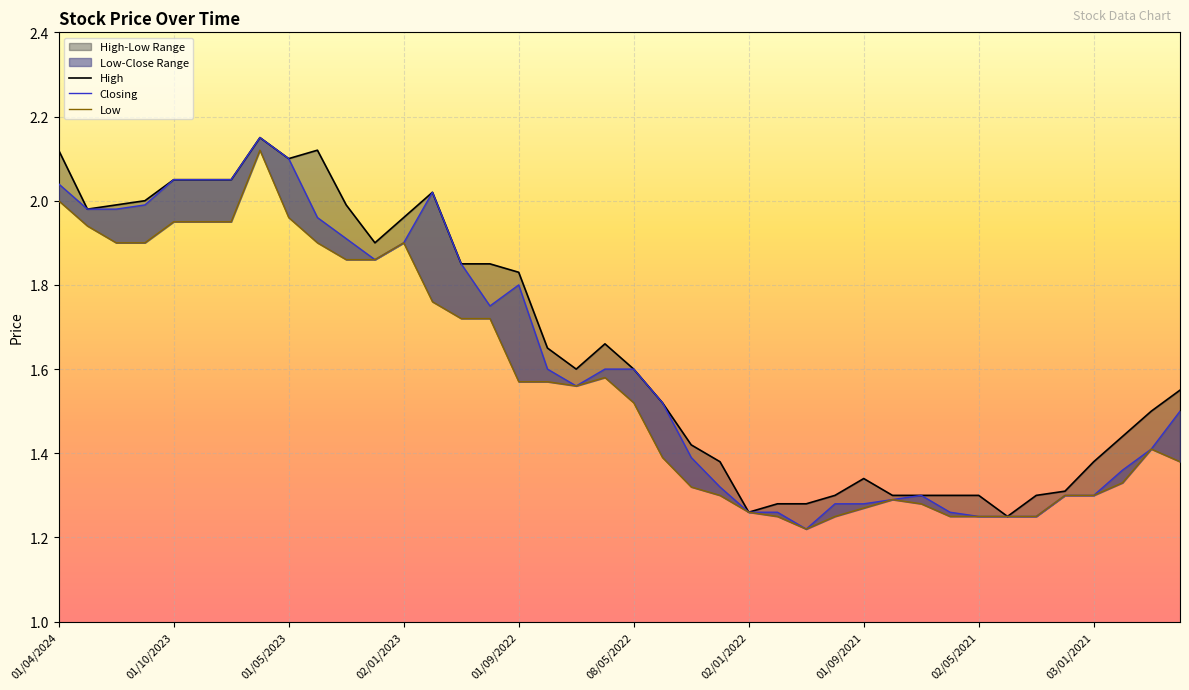

Reading right to left, transcribe all the data shown in this chart.

High: 1.6	1.5	1.4	1.4	1.3	1.3	1.2	1.3	1.3	1.3	1.3	1.3	1.3	1.3	1.3	1.3	1.4	1.4	1.5	1.6	1.7	1.6	1.6	1.8	1.9	1.9	2.0	2.0	1.9	2.0	2.1	2.1	2.1	2.0	2.0	2.0	2.0	2.0	2.0	2.1
Closing: 1.5	1.4	1.4	1.3	1.3	1.2	1.2	1.2	1.3	1.3	1.3	1.3	1.3	1.2	1.3	1.3	1.3	1.4	1.5	1.6	1.6	1.6	1.6	1.8	1.8	1.9	2.0	1.9	1.9	1.9	2.0	2.1	2.1	2.0	2.0	2.0	2.0	2.0	2.0	2.0
Low: 1.4	1.4	1.3	1.3	1.3	1.2	1.2	1.2	1.2	1.3	1.3	1.3	1.2	1.2	1.2	1.3	1.3	1.3	1.4	1.5	1.6	1.6	1.6	1.6	1.7	1.7	1.8	1.9	1.9	1.9	1.9	2.0	2.1	1.9	1.9	1.9	1.9	1.9	1.9	2.0